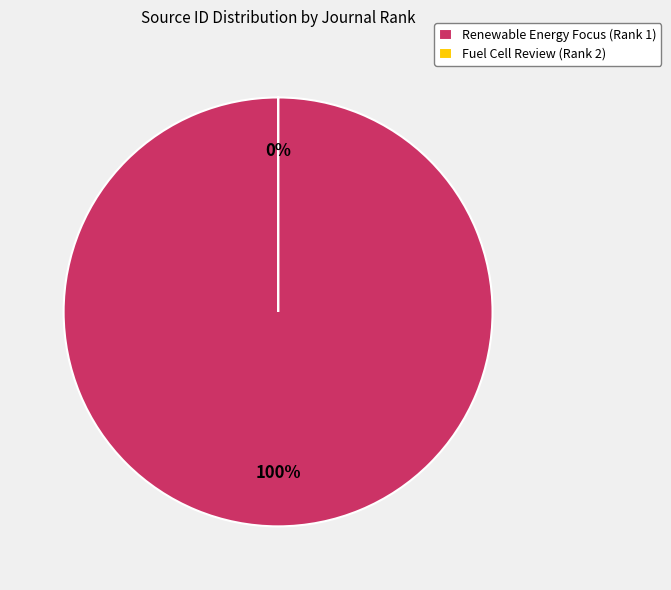

Is Renewable Energy Focus (Rank 1) the majority of the pie?

Yes